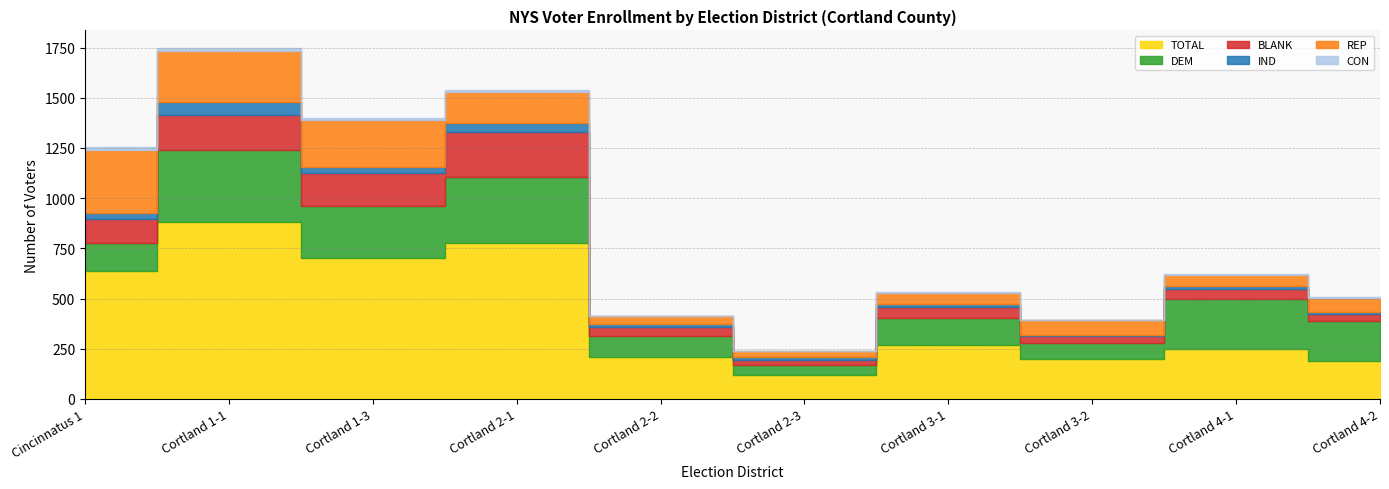

What is the difference between the IND values at Cortland 4-2 and Cortland 2-3?

9